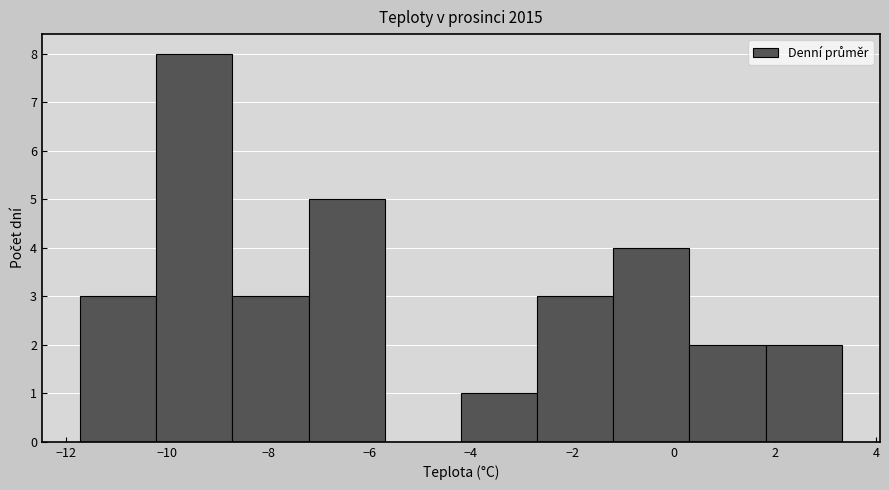

Reading left to right, list every bar in this chart as the range it spans on the x-axis followed by its height. Neither the bar edges nor the heights are printed on the chart, so give them approximately, as read against the axes.

-11.8 to -10.2: 3
-10.2 to -8.8: 8
-8.8 to -7.2: 3
-7.2 to -5.8: 5
-5.8 to -4.2: 0
-4.2 to -2.6: 1
-2.6 to -1.2: 3
-1.2 to 0.4: 4
0.4 to 1.8: 2
1.8 to 3.4: 2